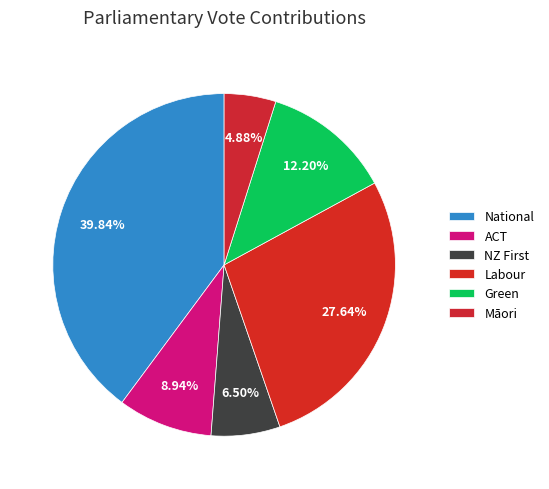

To the nearest percent, what percentage of the pie is ACT?

9%